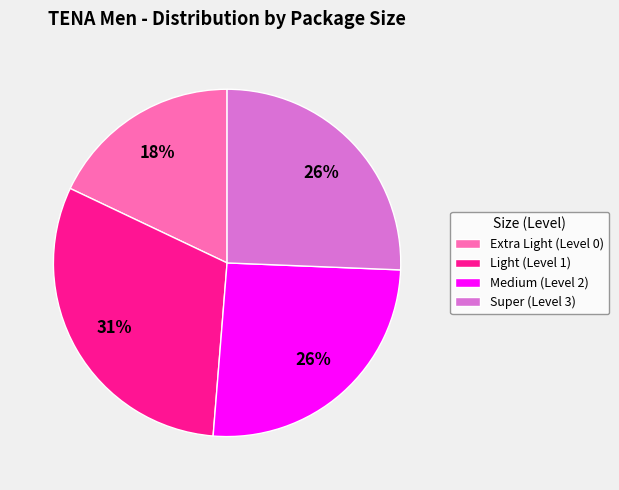

Is there any slice that represents more than half of the pie?

No